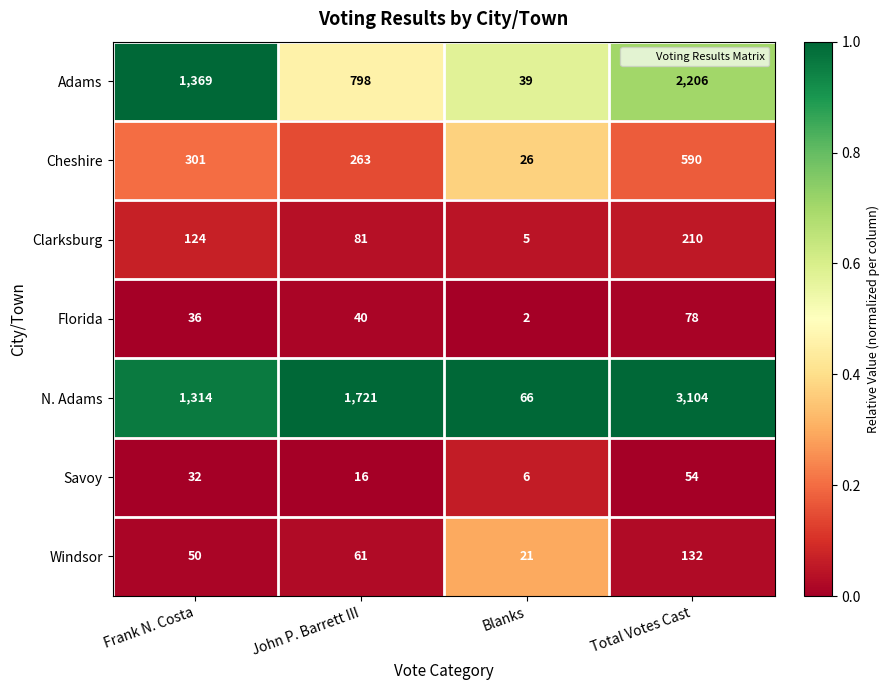

True or false: Adams has a value of 1791 at Frank N. Costa.

False